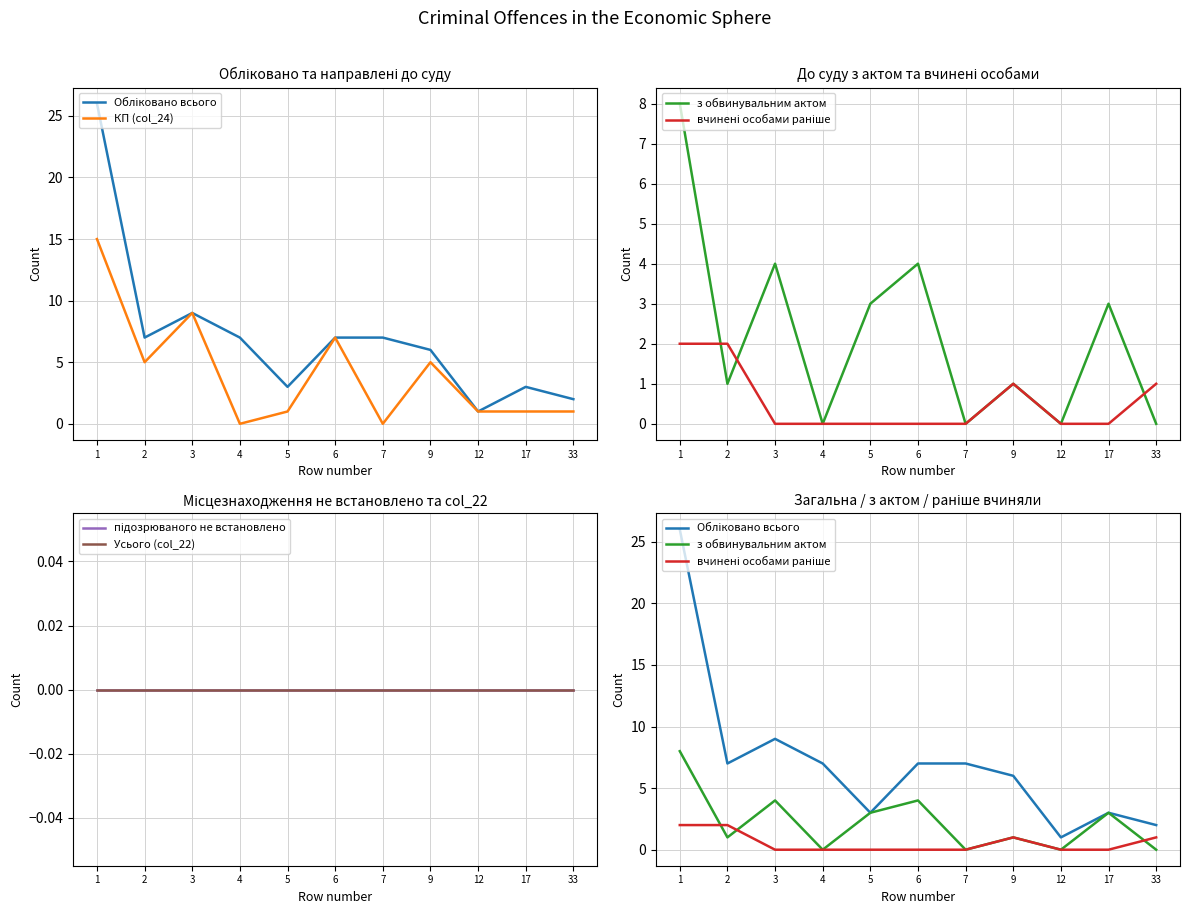

Reading left to right, list all the values displayed in this chart.

Обліковано всього: 1=26	2=7	3=9	4=7	5=3	6=7	7=7	9=6	12=1	17=3	33=2
КП (col_24): 1=15	2=5	3=9	4=0	5=1	6=7	7=0	9=5	12=1	17=1	33=1
з обвинувальним актом: 1=8	2=1	3=4	4=0	5=3	6=4	7=0	9=1	12=0	17=3	33=0
вчинені особами раніше: 1=2	2=2	3=0	4=0	5=0	6=0	7=0	9=1	12=0	17=0	33=1
підозрюваного не встановлено: 1=0	2=0	3=0	4=0	5=0	6=0	7=0	9=0	12=0	17=0	33=0
Усього (col_22): 1=0	2=0	3=0	4=0	5=0	6=0	7=0	9=0	12=0	17=0	33=0